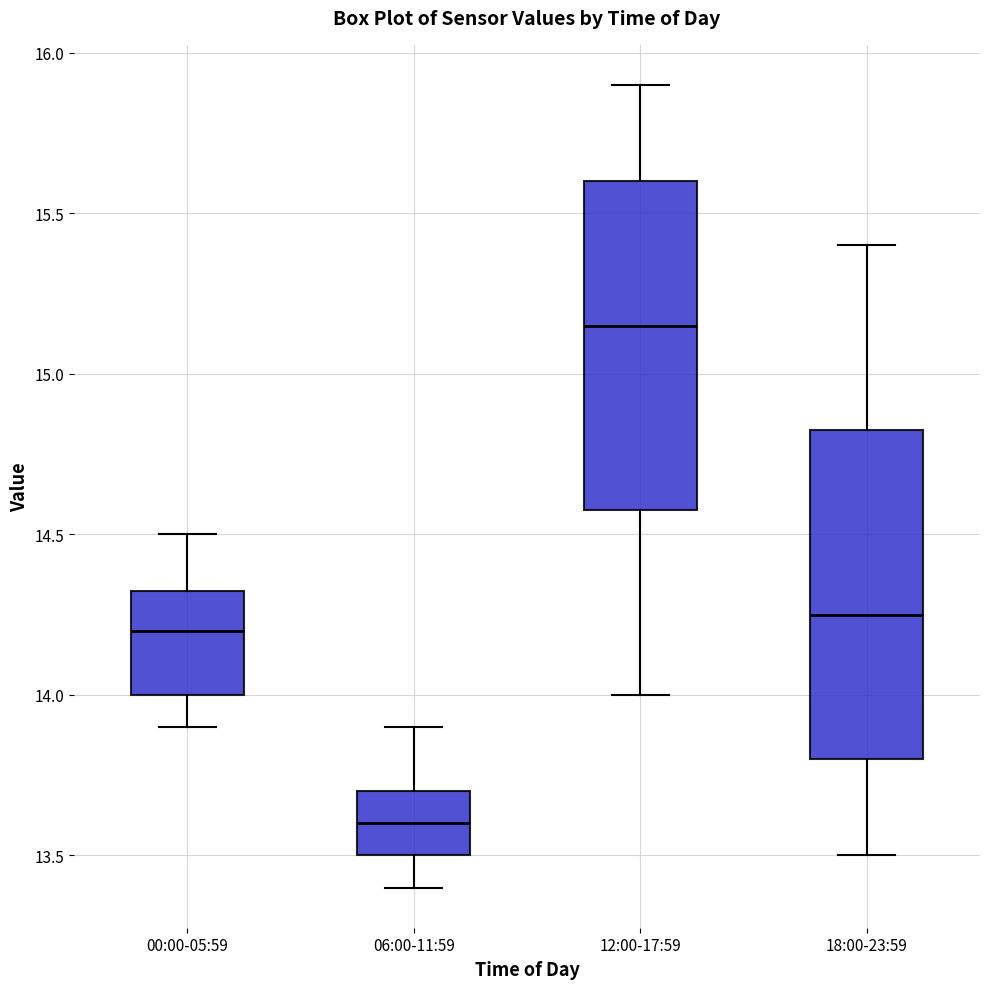

Reading left to right, transcribe this box plot: for each box, give where its median line is, the range the box spans, and where its two whiskers end, as read against the y-axis. The values are not printed on the chart, so give them approximately, as read against the axis.

00:00-05:59: median 14.20, box 14.00 to 14.35, whiskers 13.90 to 14.50
06:00-11:59: median 13.60, box 13.50 to 13.70, whiskers 13.40 to 13.90
12:00-17:59: median 15.15, box 14.60 to 15.60, whiskers 14.00 to 15.90
18:00-23:59: median 14.25, box 13.80 to 14.85, whiskers 13.50 to 15.40